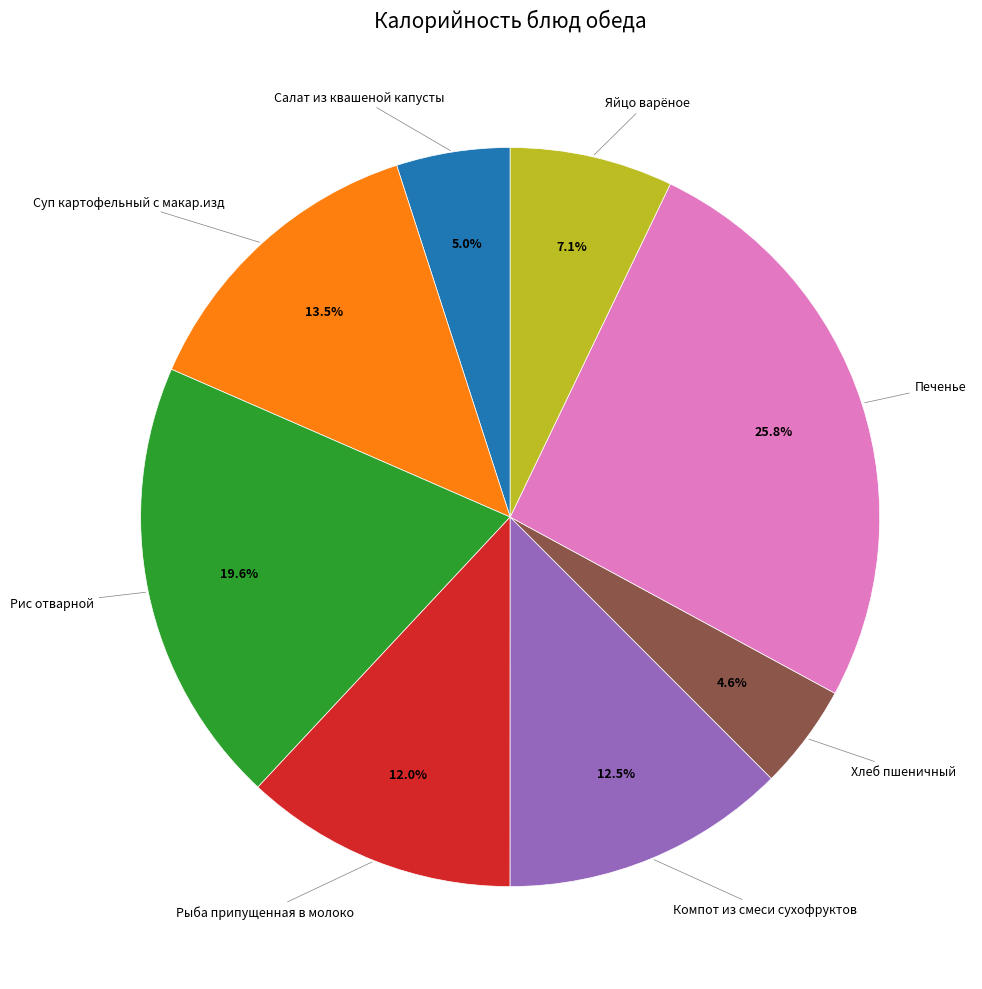

Is there a majority slice in this chart?

No